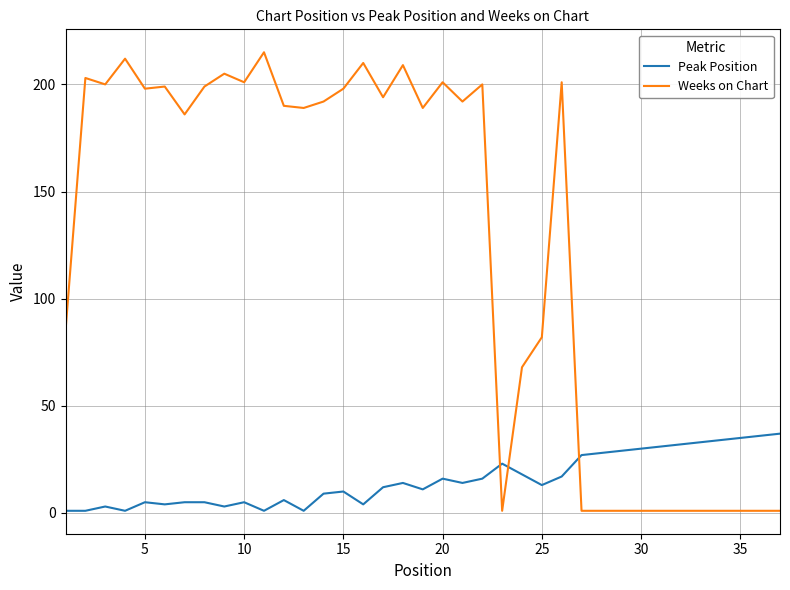

What is the maximum value for Peak Position?

37